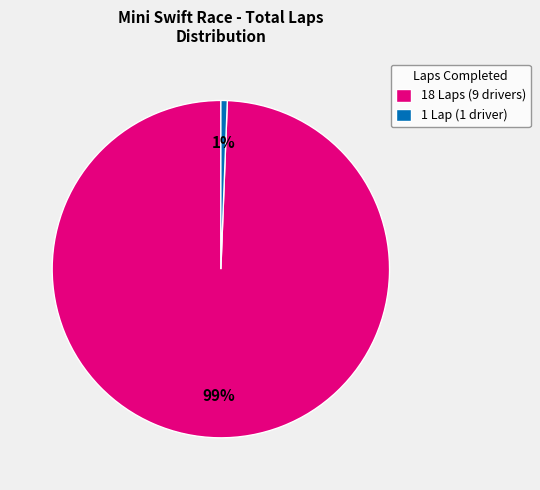

Count the number of slices in the pie.

2